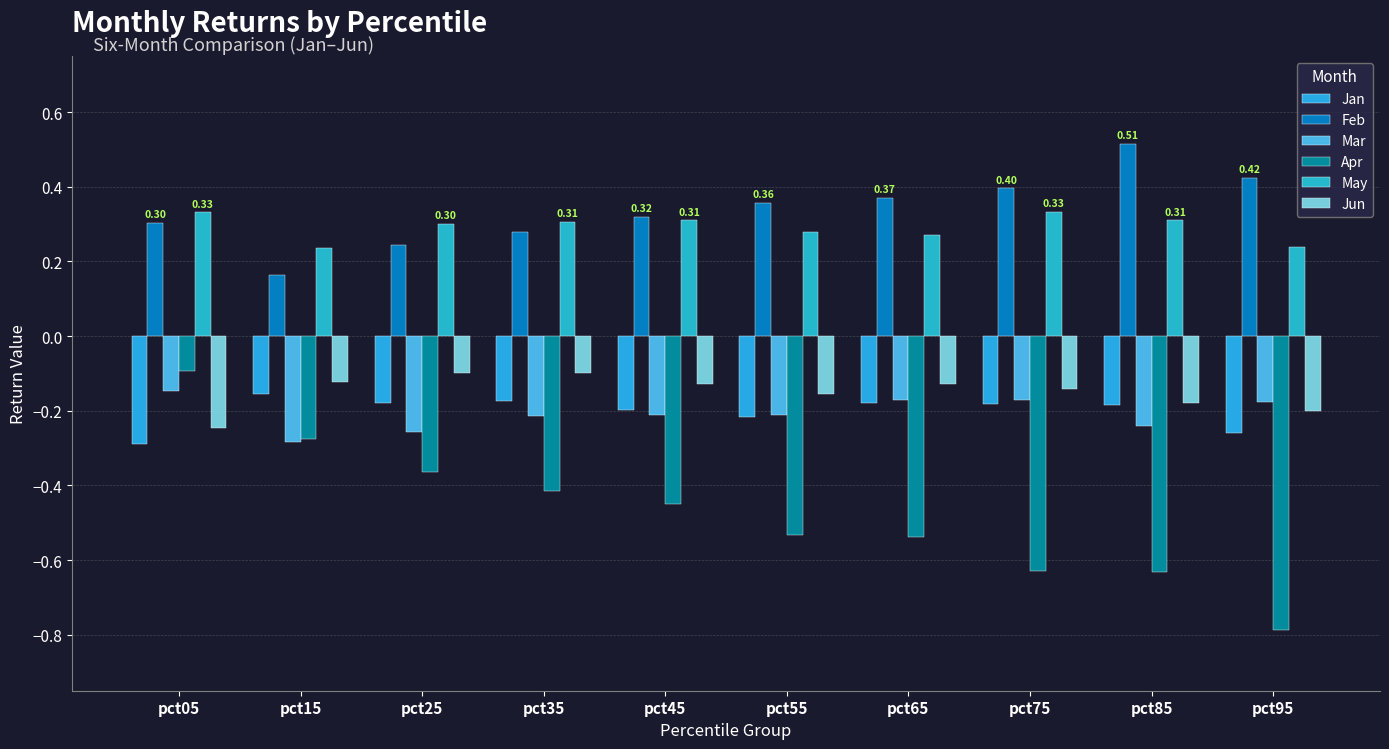

At which label does Mar reach its minimum?

pct15